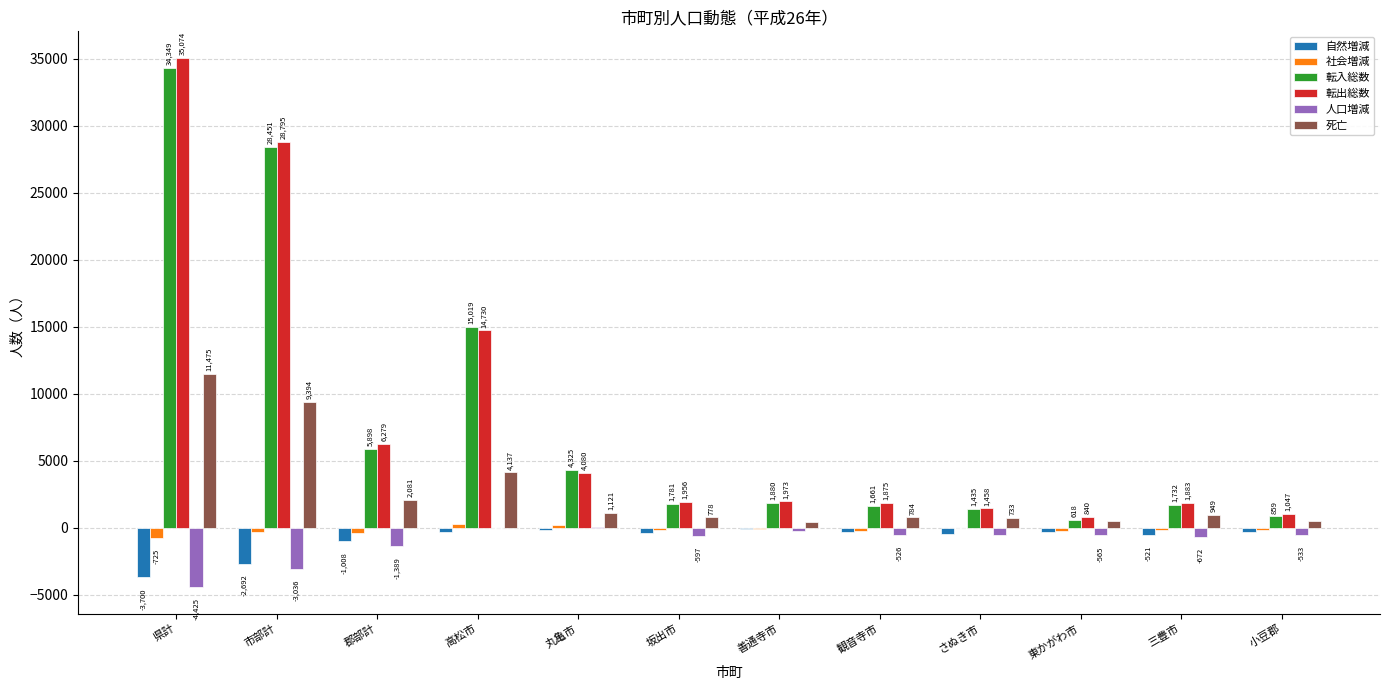

Where is 社会増減 nearest to the value -218?

観音寺市